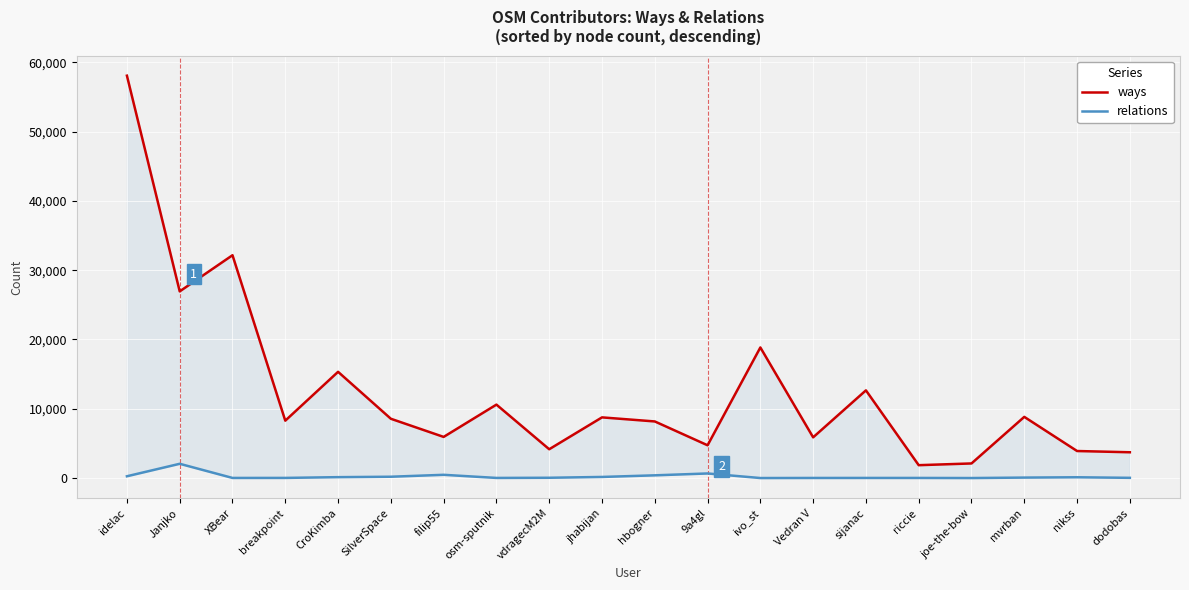

Reading left to right, list all the values displayed in this chart.

ways: idelac=58063	Janjko=26939	XBear=32155	breakpoint=8283	CroKimba=15331	SilverSpace=8558	filip55=5939	osm-sputnik=10599	vdragecM2M=4160	jhabijan=8757	hbogner=8171	9a4gl=4732	ivo_st=18846	Vedran V=5879	sijanac=12656	riccie=1860	joe-the-bow=2110	mvrban=8830	nikss=3903	dodobas=3724
relations: idelac=260	Janjko=2060	XBear=19	breakpoint=23	CroKimba=131	SilverSpace=193	filip55=470	osm-sputnik=20	vdragecM2M=44	jhabijan=162	hbogner=395	9a4gl=664	ivo_st=5	Vedran V=16	sijanac=19	riccie=19	joe-the-bow=4	mvrban=69	nikss=115	dodobas=34